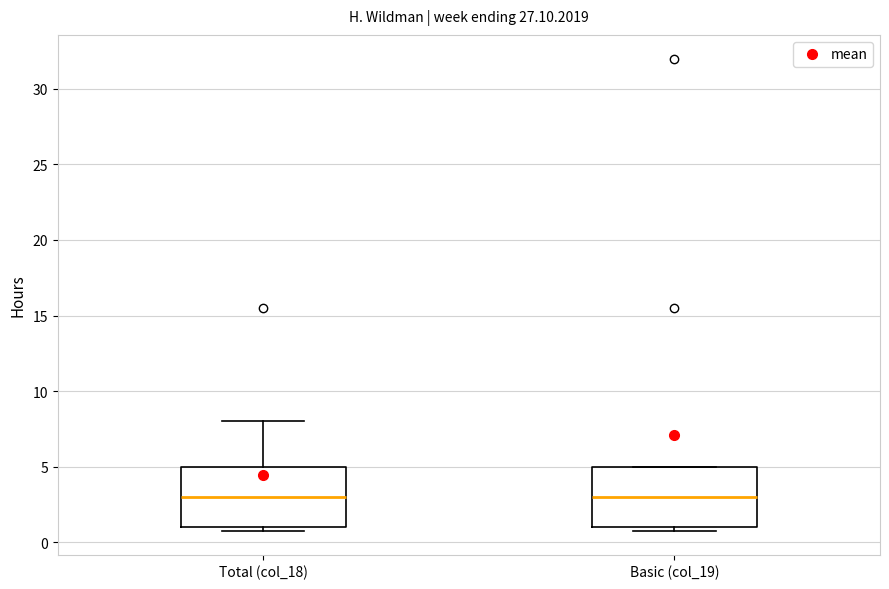

Reading left to right, read every box against the y-axis: the position of its median line, the range the box covers, and the ends of its whiskers. The values are not printed on the chart, so give them approximately, as read against the axis.

Total (col_18): median 3, box 1 to 5, whiskers 1 (just below the box's lower edge) to 8
Basic (col_19): median 3, box 1 to 5, whiskers 1 (just below the box's lower edge) to 5